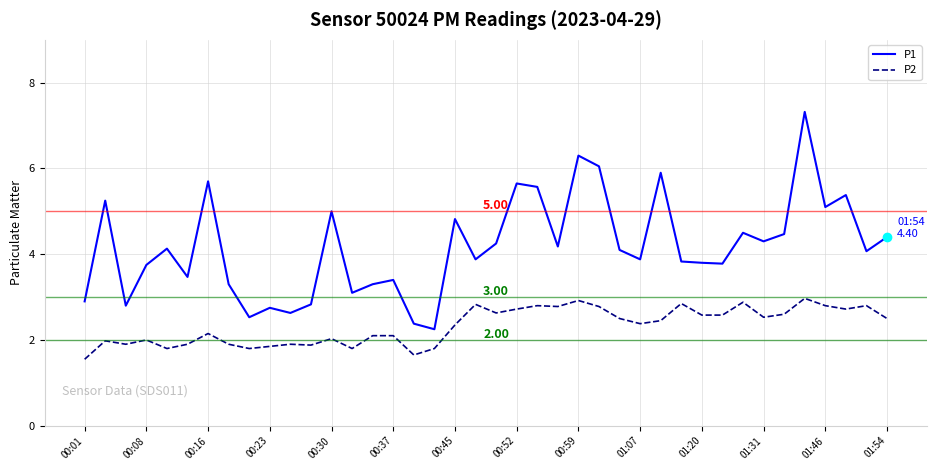

List the series in order of their peak value, lowest first.

P2, P1